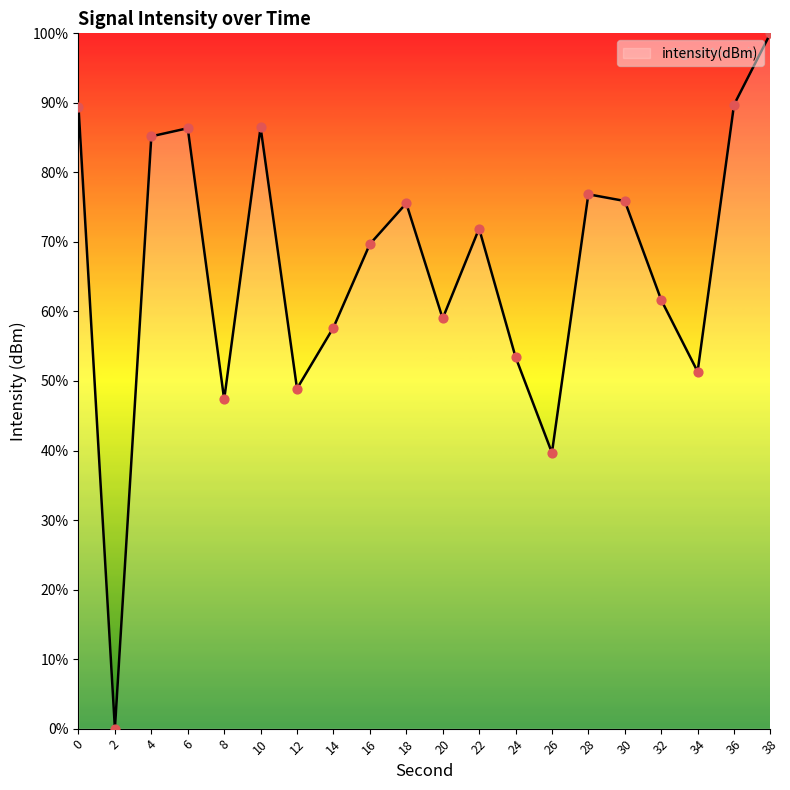

What is the change in value from 0 to 38?

+10.6